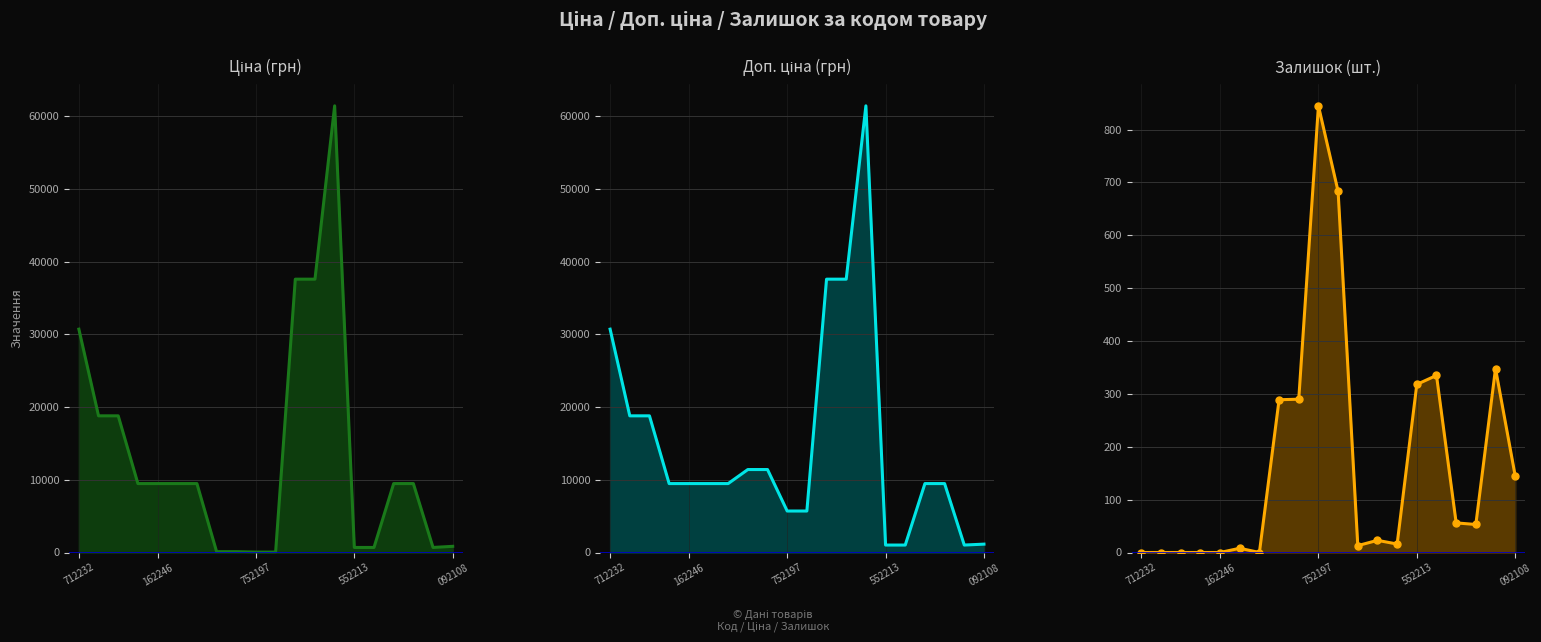

Where do Залишок (шт.) and Ціна (грн) first cross each other?

6 and 7